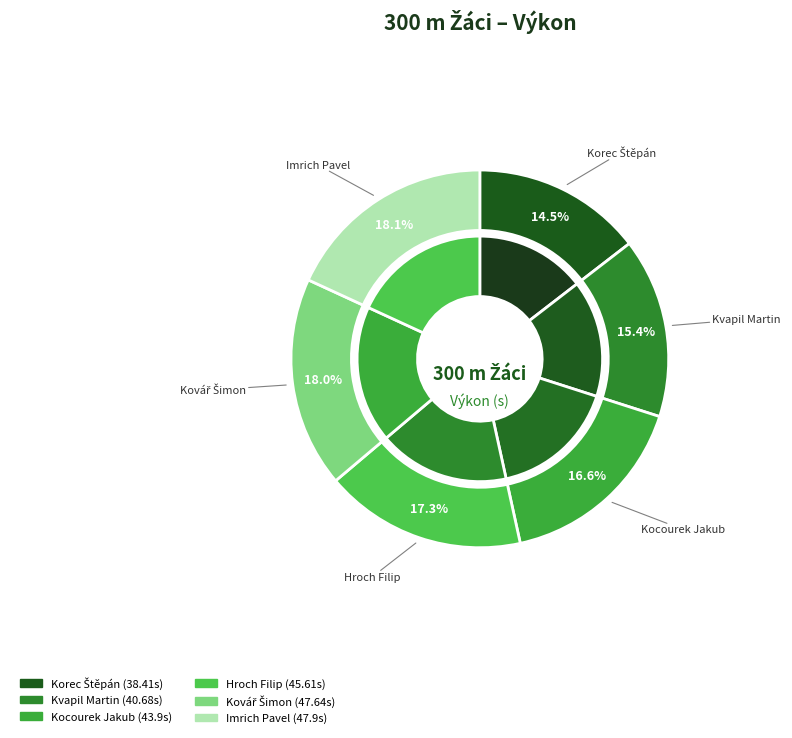

The Hroch Filip slice represents 17% of the pie. True or false?

True